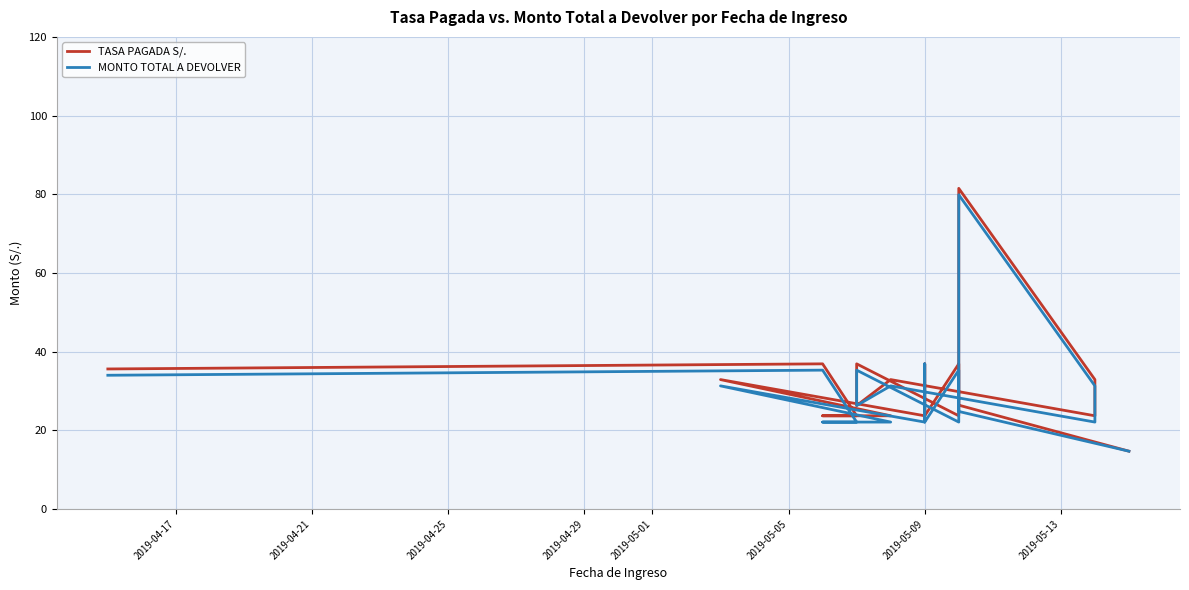

At which label does TASA PAGADA S/. first exceed 23?

2019-04-17